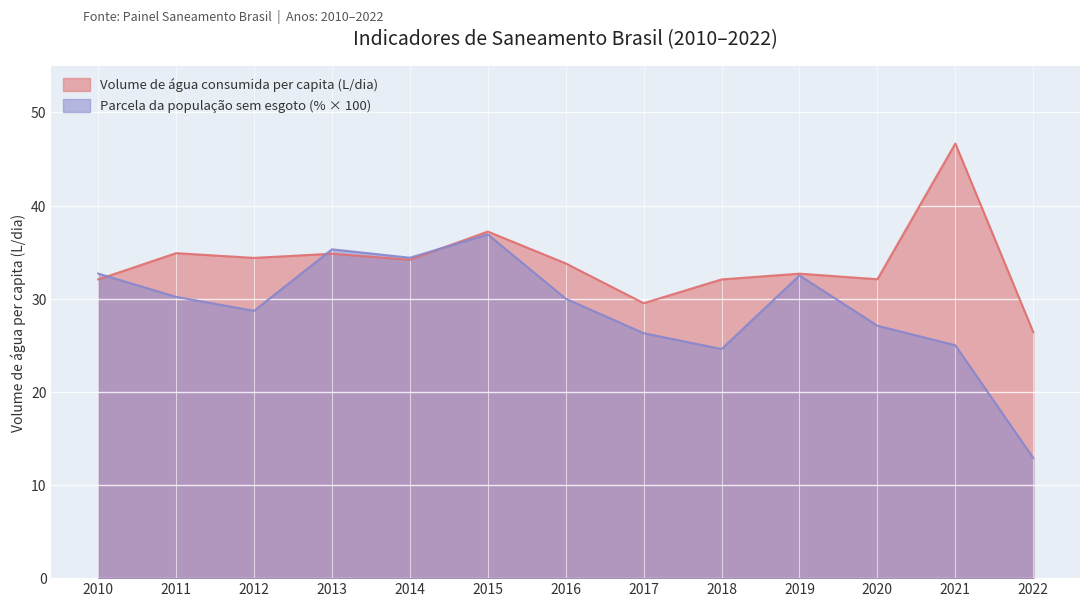

Which label corresponds to the largest value in the chart?

2021